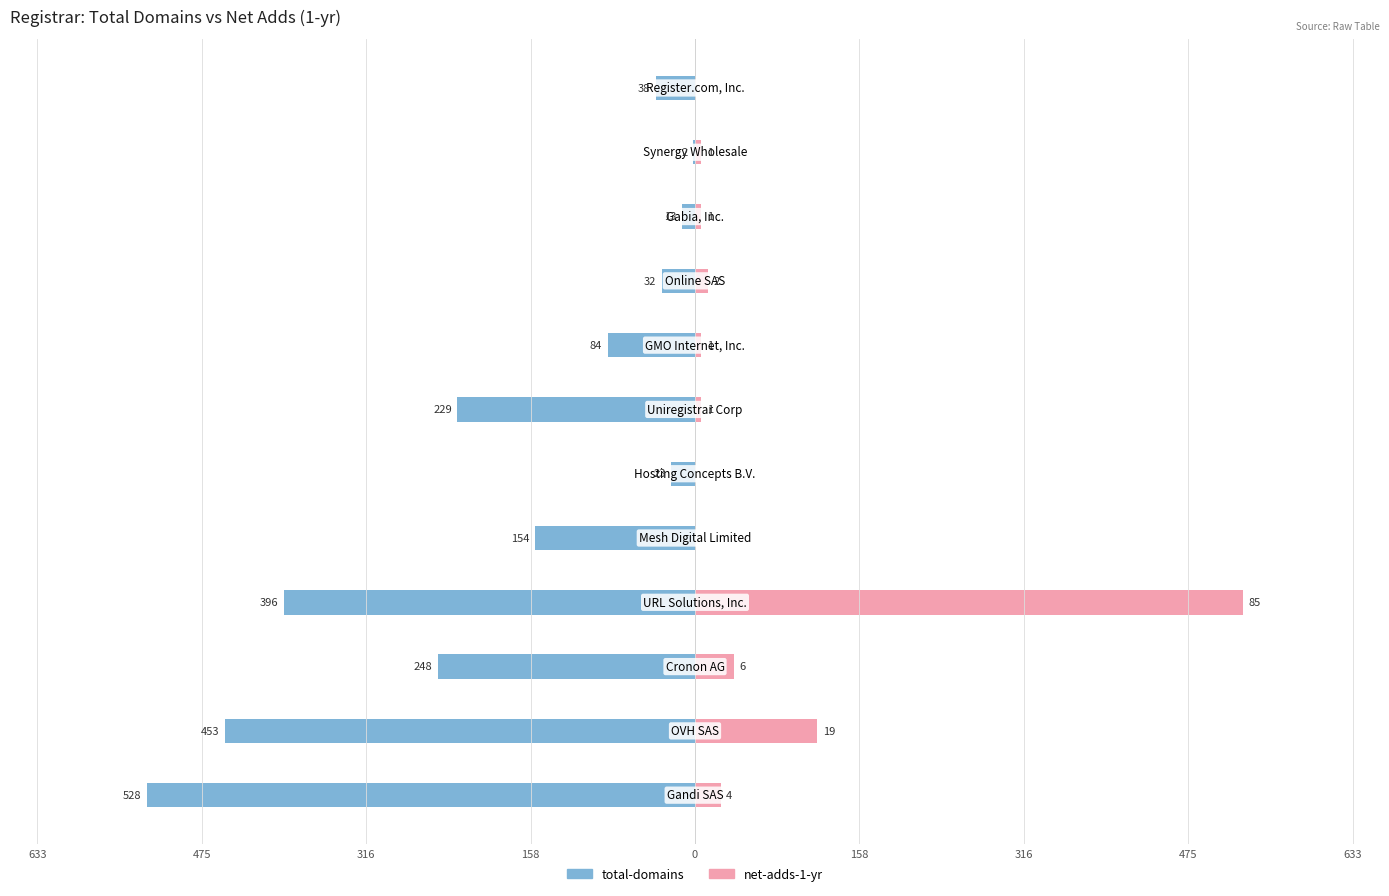

The total-domains series shows -38.0 at 11. True or false?

True